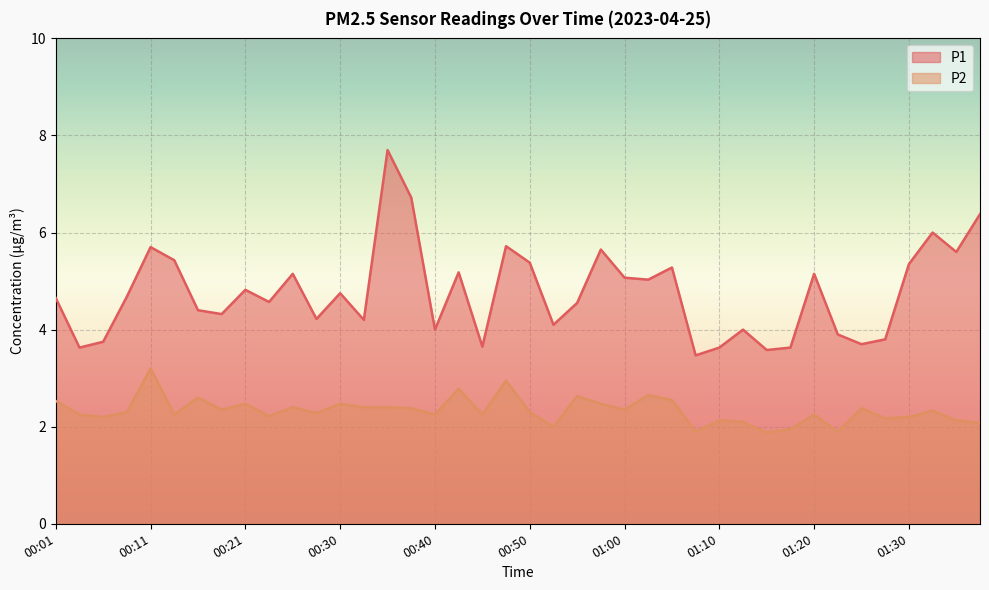

How many lines are shown in the chart?

2